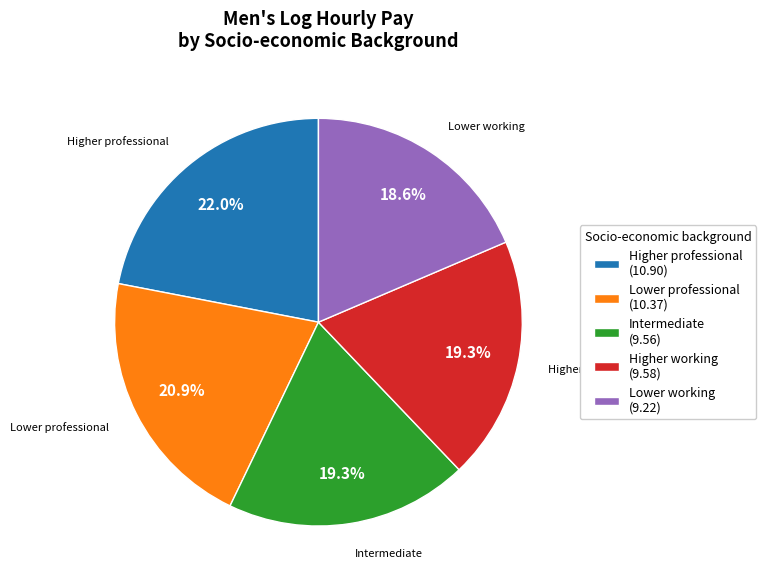

How many slices are in this pie chart?

5